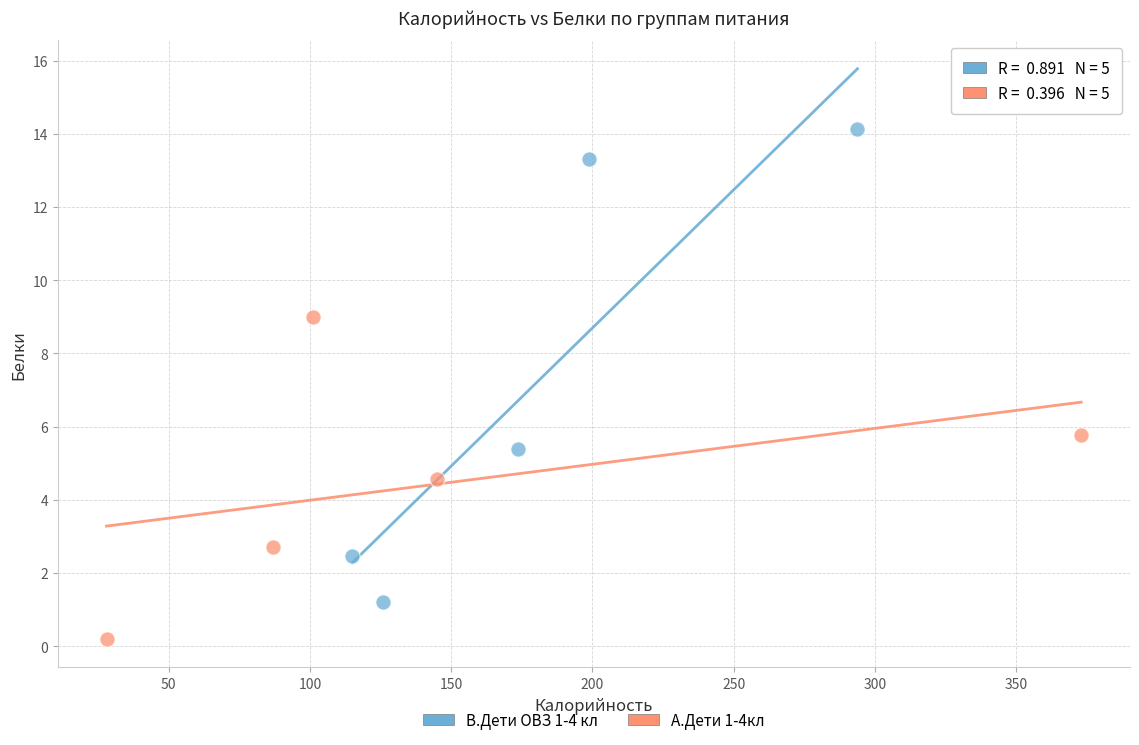

What are all the series names shown in the legend?

В.Дети ОВЗ 1-4 кл, А.Дети 1-4кл